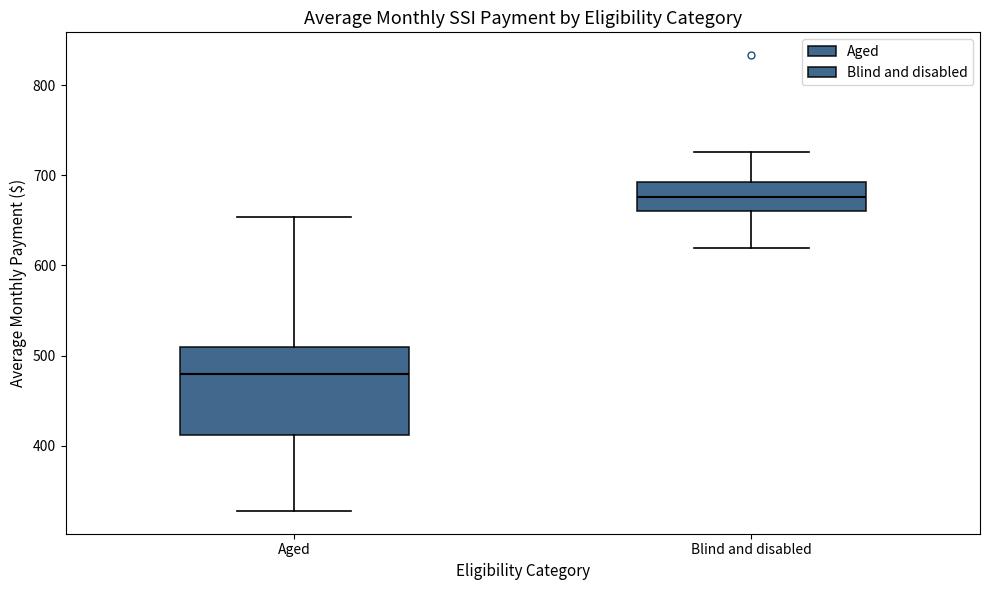

Which box's median line is the highest?

Blind and disabled